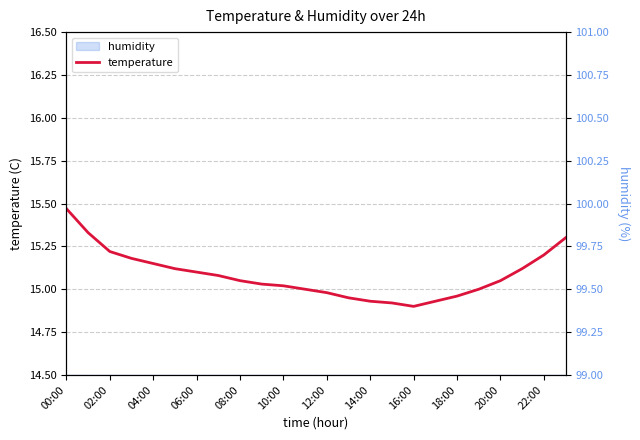

What is the label of the 24th point from the left?

23